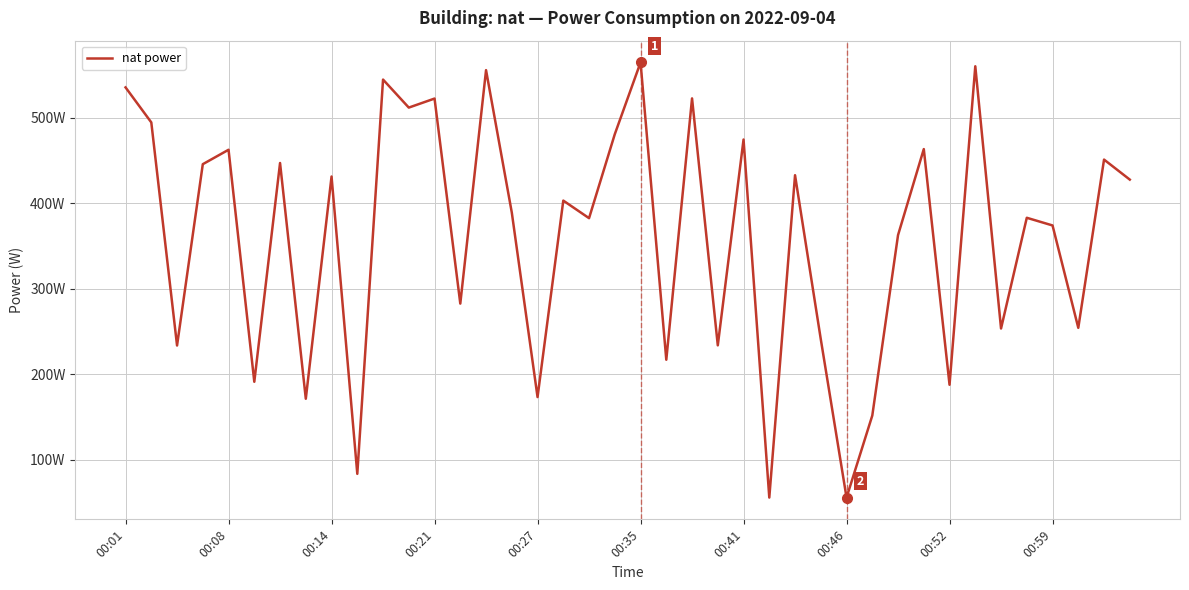

True or false: the data has more than 1 interior local peaks.

True